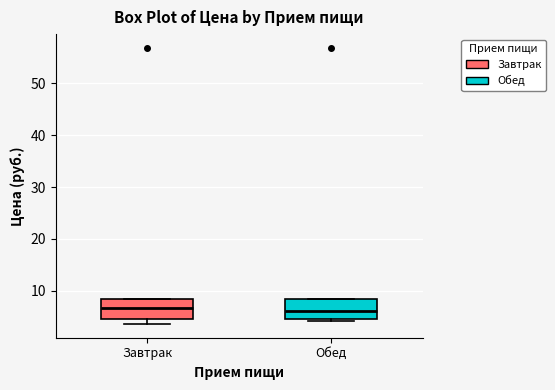

Reading left to right, transcribe this box plot: for each box, give where its median line is, the range the box spans, and where its two whiskers end, as read against the y-axis. The values are not printed on the chart, so give them approximately, as read against the axis.

Завтрак: median 7, box 5 to 8, whiskers 4 to 8
Обед: median 6, box 5 to 8, whiskers 4 to 8